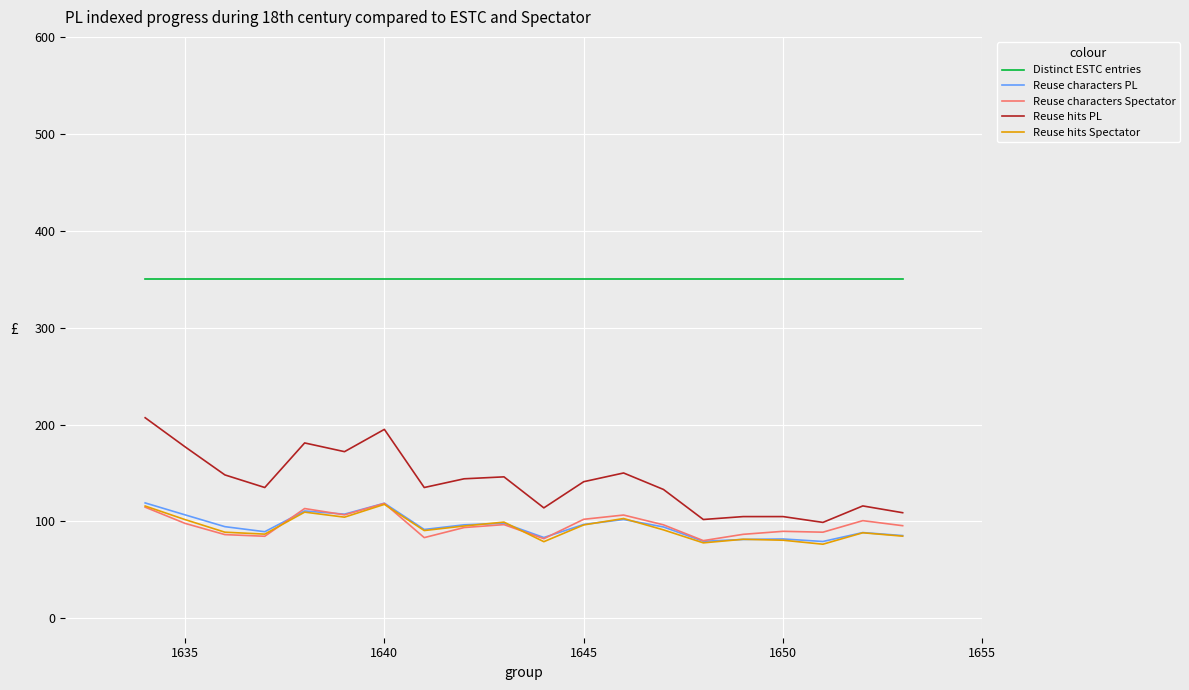

What is the greatest value displayed?

350.0